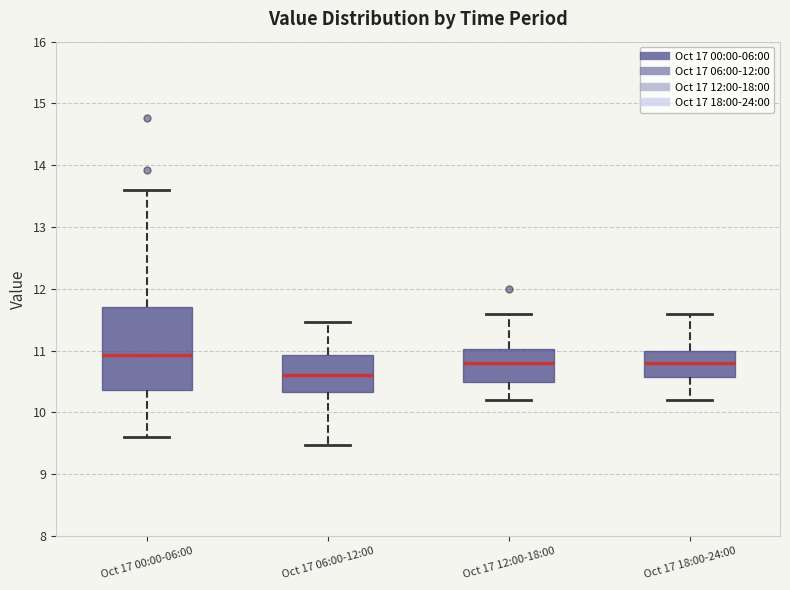

Reading left to right, read every box against the y-axis: the position of its median line, the range the box covers, and the ends of its whiskers. The values are not printed on the chart, so give them approximately, as read against the axis.

Oct 17 00:00-06:00: median 10.9, box 10.4 to 11.7, whiskers 9.6 to 13.6
Oct 17 06:00-12:00: median 10.6, box 10.3 to 10.9, whiskers 9.5 to 11.5
Oct 17 12:00-18:00: median 10.8, box 10.5 to 11.0, whiskers 10.2 to 11.6
Oct 17 18:00-24:00: median 10.8, box 10.6 to 11.0, whiskers 10.2 to 11.6